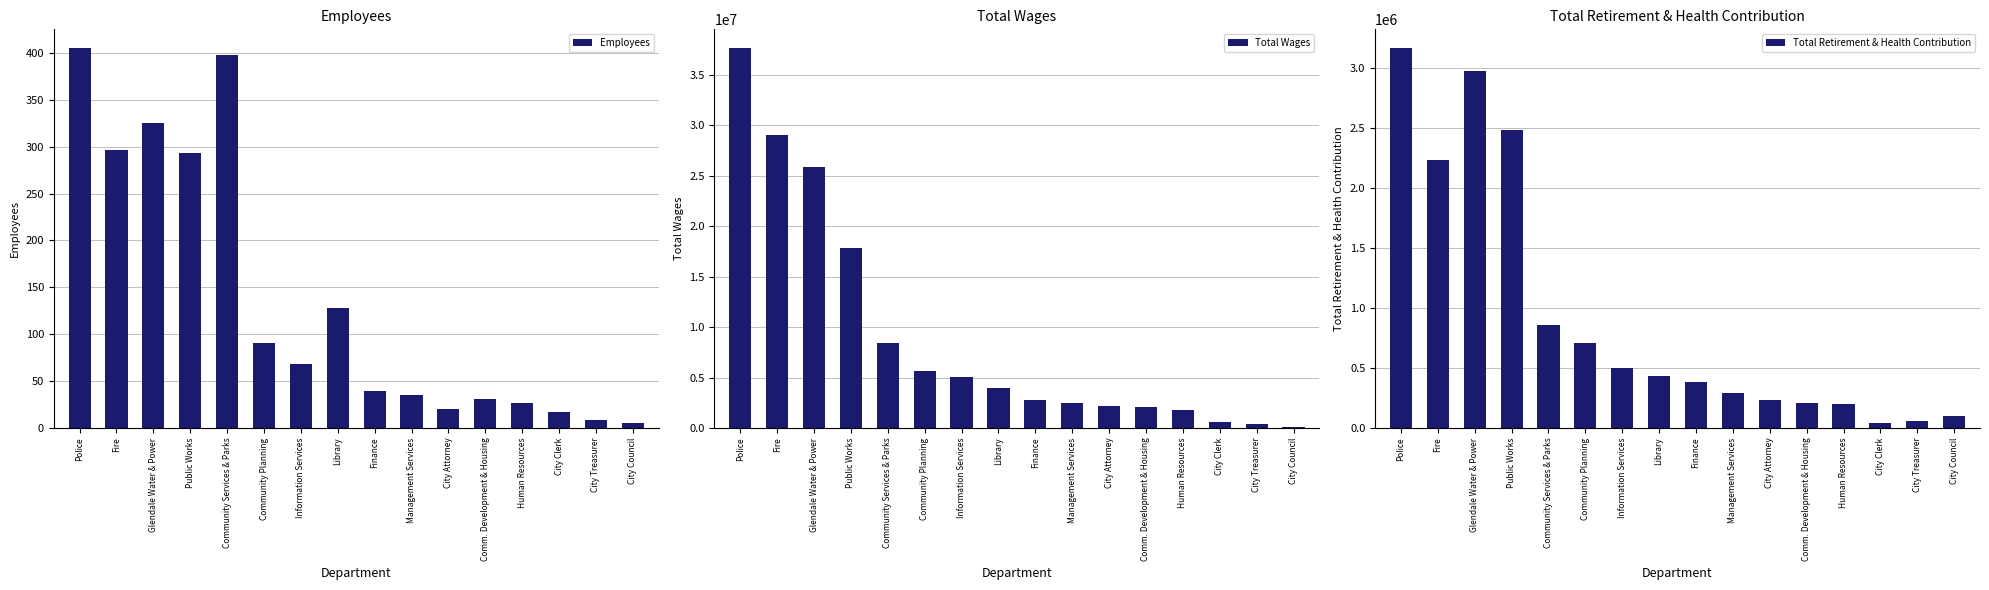

What is the difference between the maximum and minimum values in the Employees series?

400